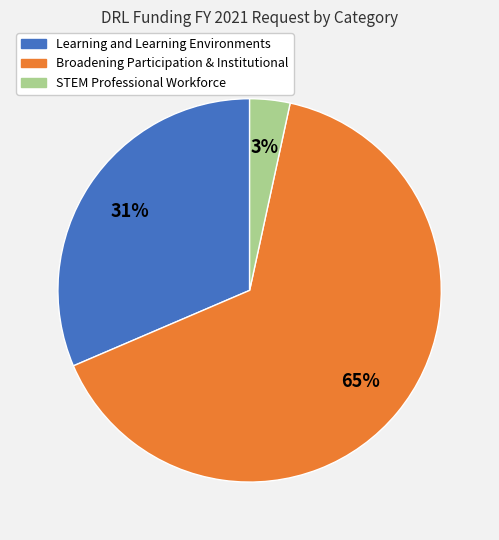

Which slice is the largest?

Broadening Participation & Institutional